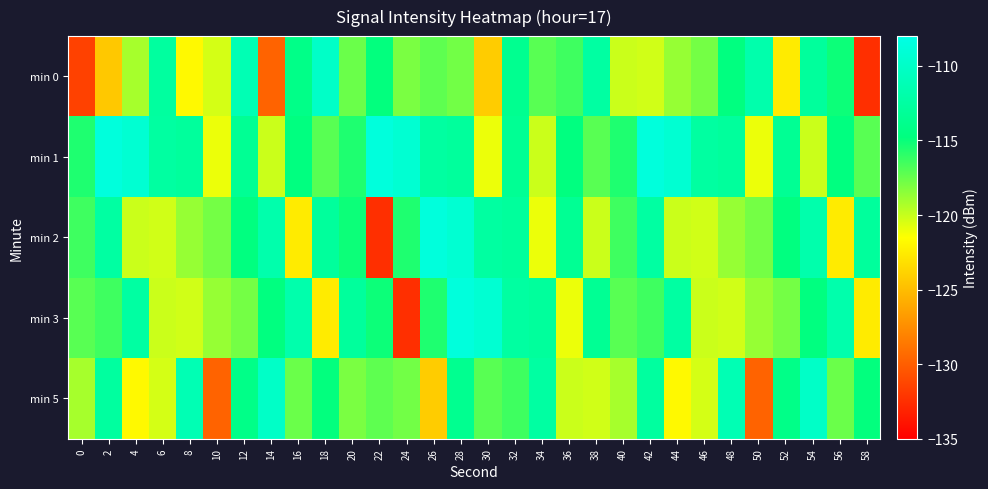

What is the spread (max minus min) of values at 14?

19.7